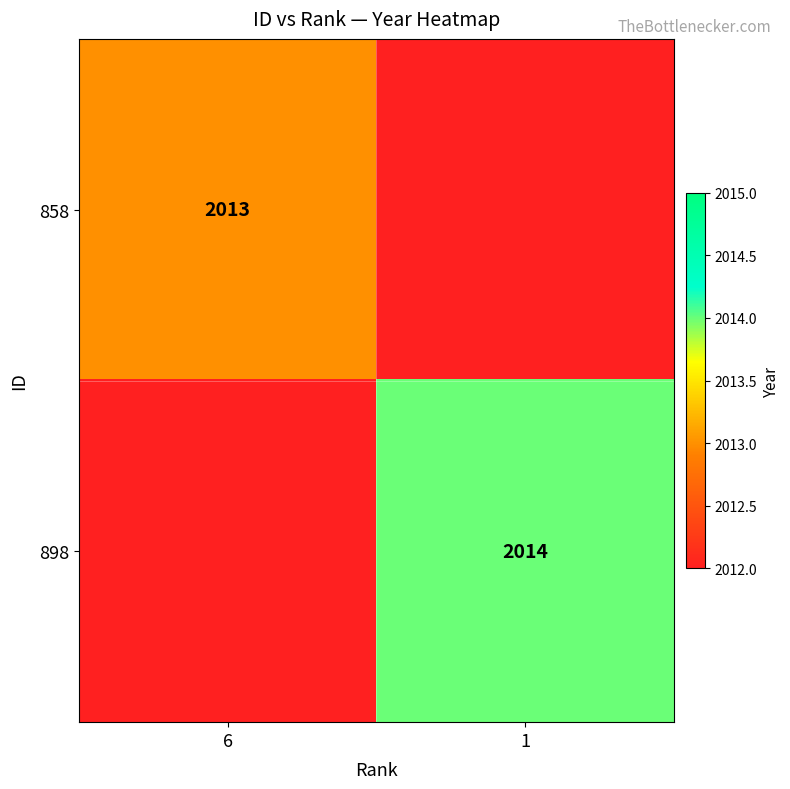

Which category has the highest value across all series?

1